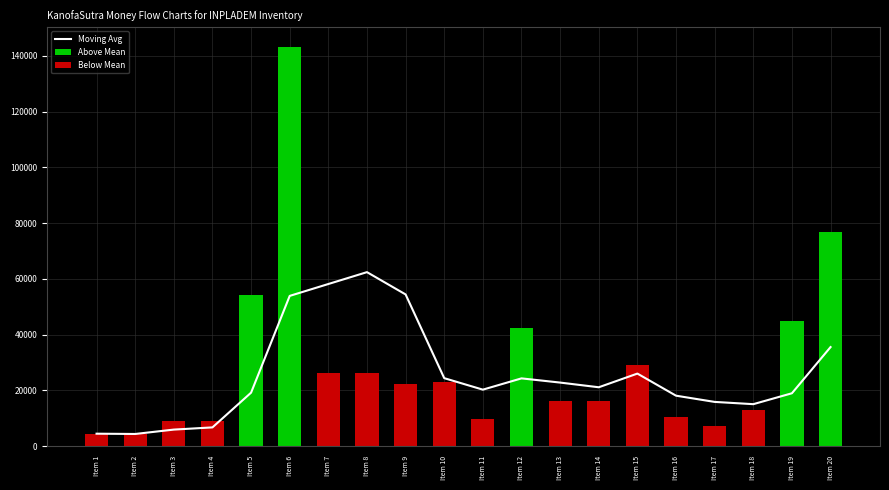

What is the total value across all series at Item 14?

37330.2